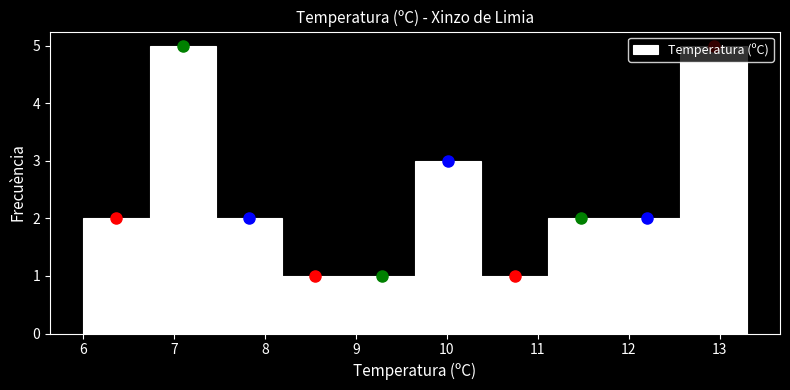

Reading left to right, list every bar in this chart as the range it spans on the x-axis followed by its height. Neither the bar edges nor the heights are printed on the chart, so give them approximately, as read against the axes.

6.00 to 6.73: 2
6.73 to 7.46: 5
7.46 to 8.19: 2
8.19 to 8.92: 1
8.92 to 9.65: 1
9.65 to 10.38: 3
10.38 to 11.11: 1
11.11 to 11.84: 2
11.84 to 12.57: 2
12.57 to 13.30: 5